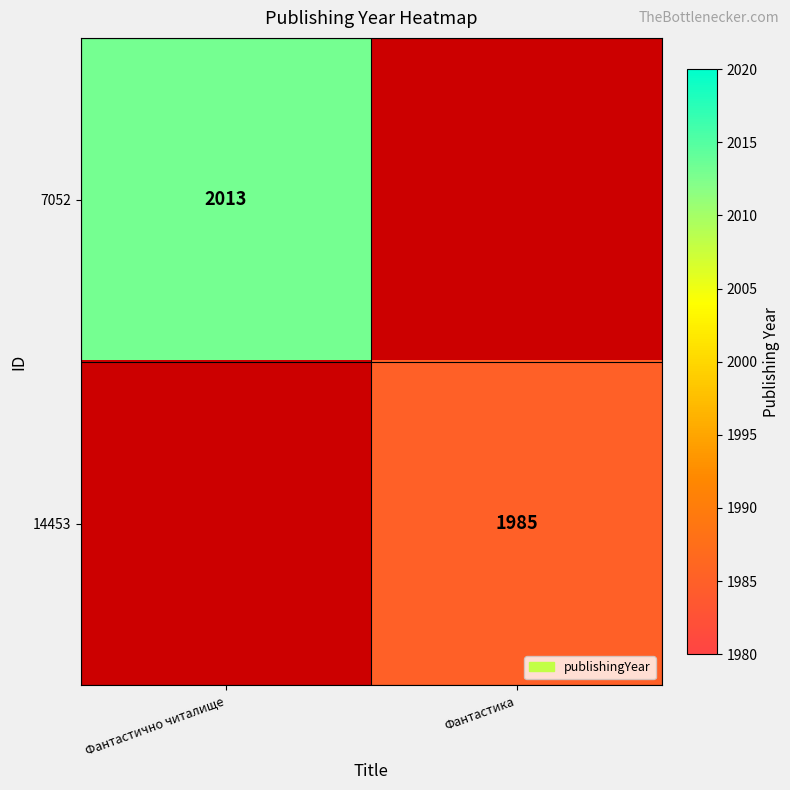

What is the total value across all series at Фантастично читалище?

2012